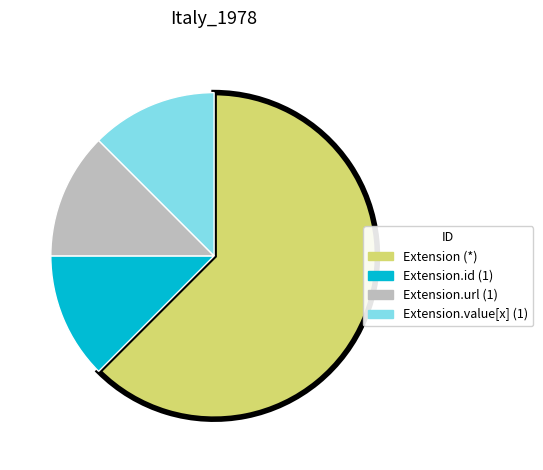

Is there a majority slice in this chart?

Yes